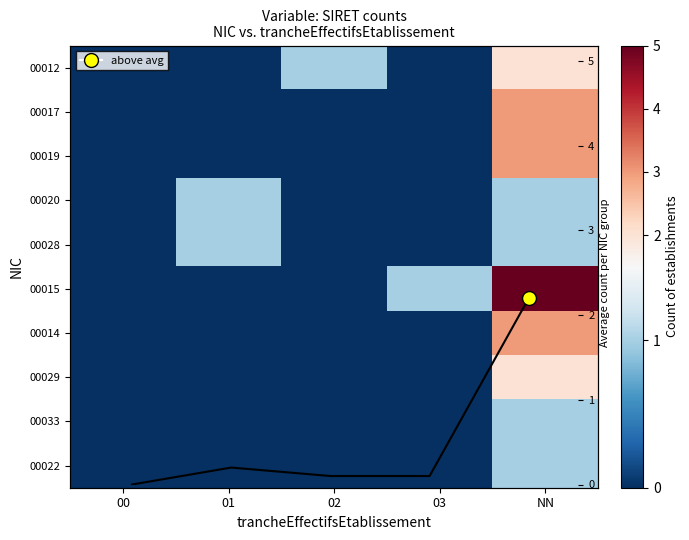

List the labels in order of 00015 value, largest first.

NN, 03, 00, 01, 02